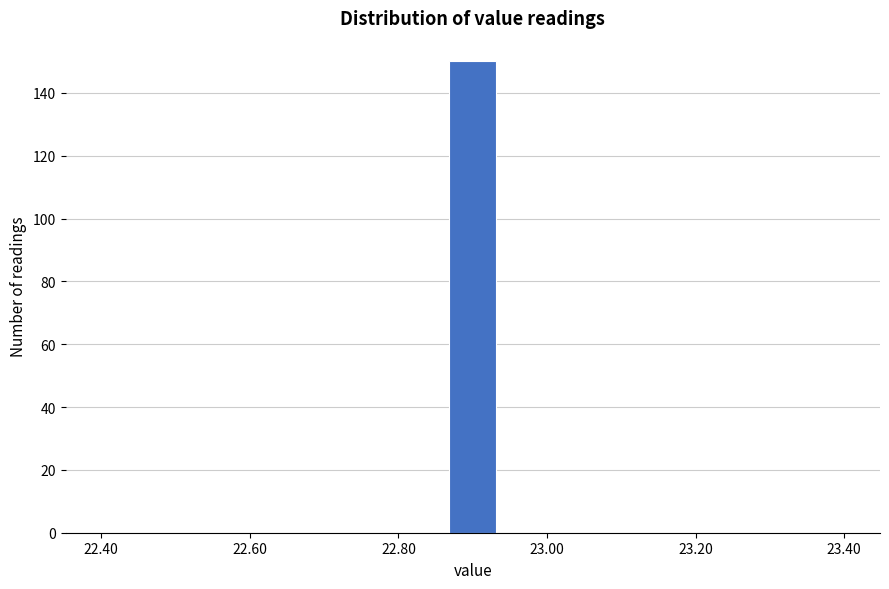

Around what value on the x-axis is the tallest bar? Give the approximate position of its centre, as read against the axis.

22.90